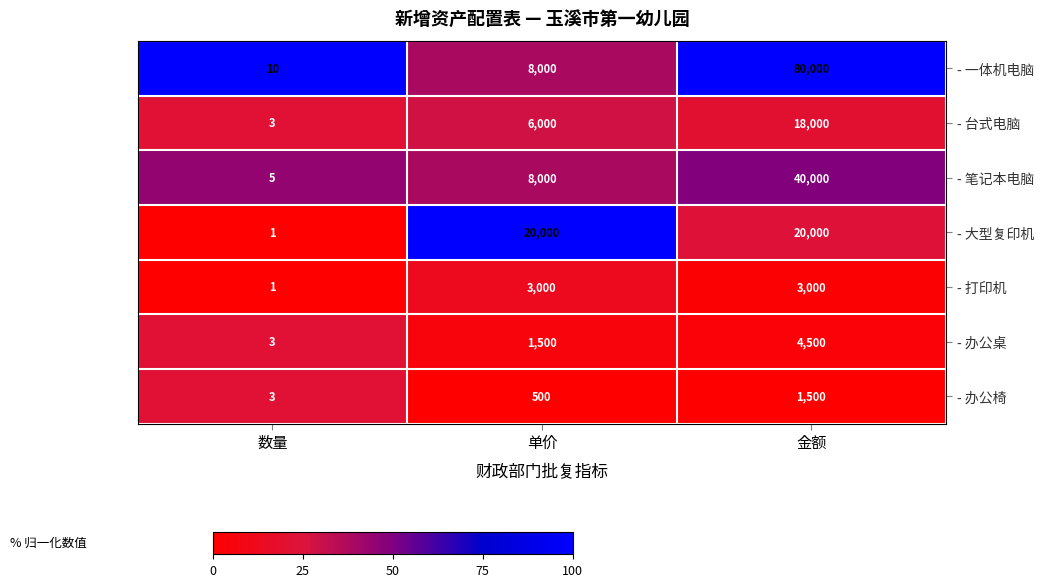

Reading left to right, what are all the values shown in this chart?

- 一体机电脑: 10	8000	80000
- 台式电脑: 3	6000	18000
- 笔记本电脑: 5	8000	40000
- 大型复印机: 1	20000	20000
- 打印机: 1	3000	3000
- 办公桌: 3	1500	4500
- 办公椅: 3	500	1500